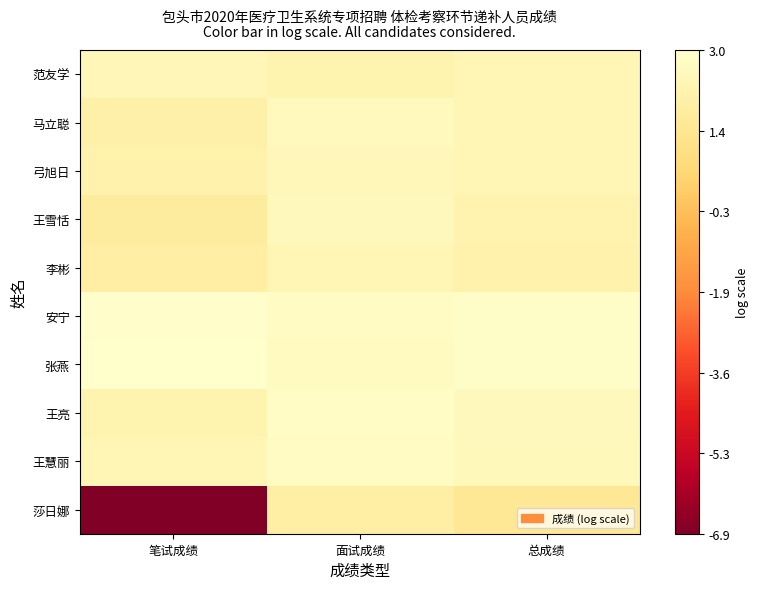

Reading left to right, list all the values displayed in this chart.

范友学: 笔试成绩=2.4	面试成绩=2.3	总成绩=2.4
马立聪: 笔试成绩=2.1	面试成绩=2.6	总成绩=2.4
弓旭日: 笔试成绩=2.2	面试成绩=2.5	总成绩=2.3
王雪恬: 笔试成绩=1.7	面试成绩=2.6	总成绩=2.2
李彬: 笔试成绩=1.9	面试成绩=2.4	总成绩=2.2
安宁: 笔试成绩=3.0	面试成绩=2.8	总成绩=2.9
张燕: 笔试成绩=3.0	面试成绩=2.7	总成绩=2.9
王亮: 笔试成绩=2.2	面试成绩=2.9	总成绩=2.6
王慧丽: 笔试成绩=2.4	面试成绩=2.8	总成绩=2.6
莎日娜: 笔试成绩=-6.9	面试成绩=1.9	总成绩=1.5